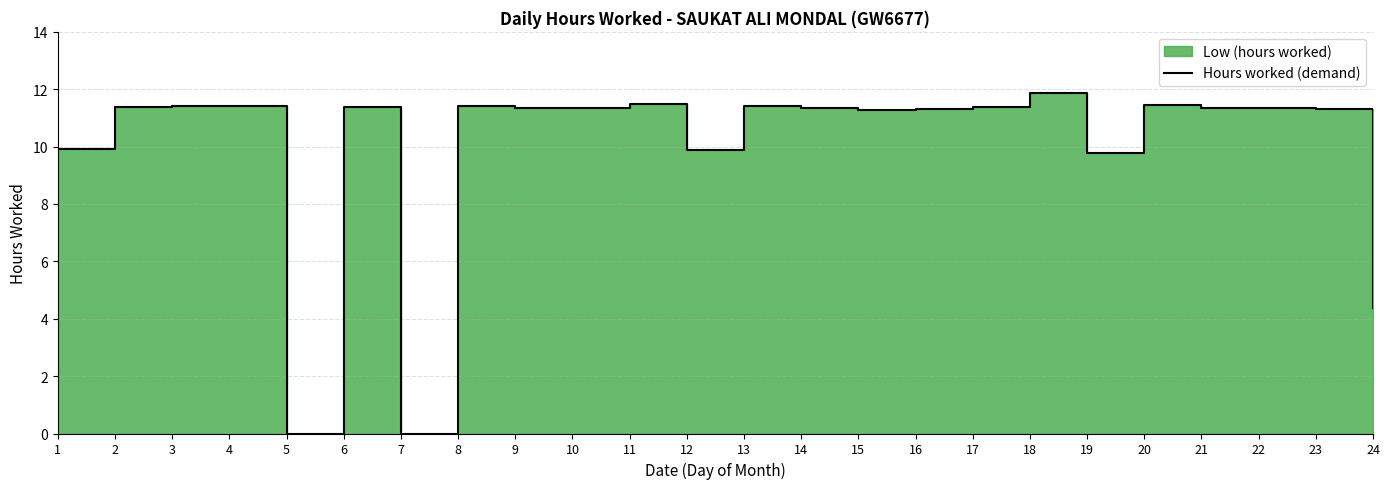

What is the difference between the second highest and second lowest values?

11.5